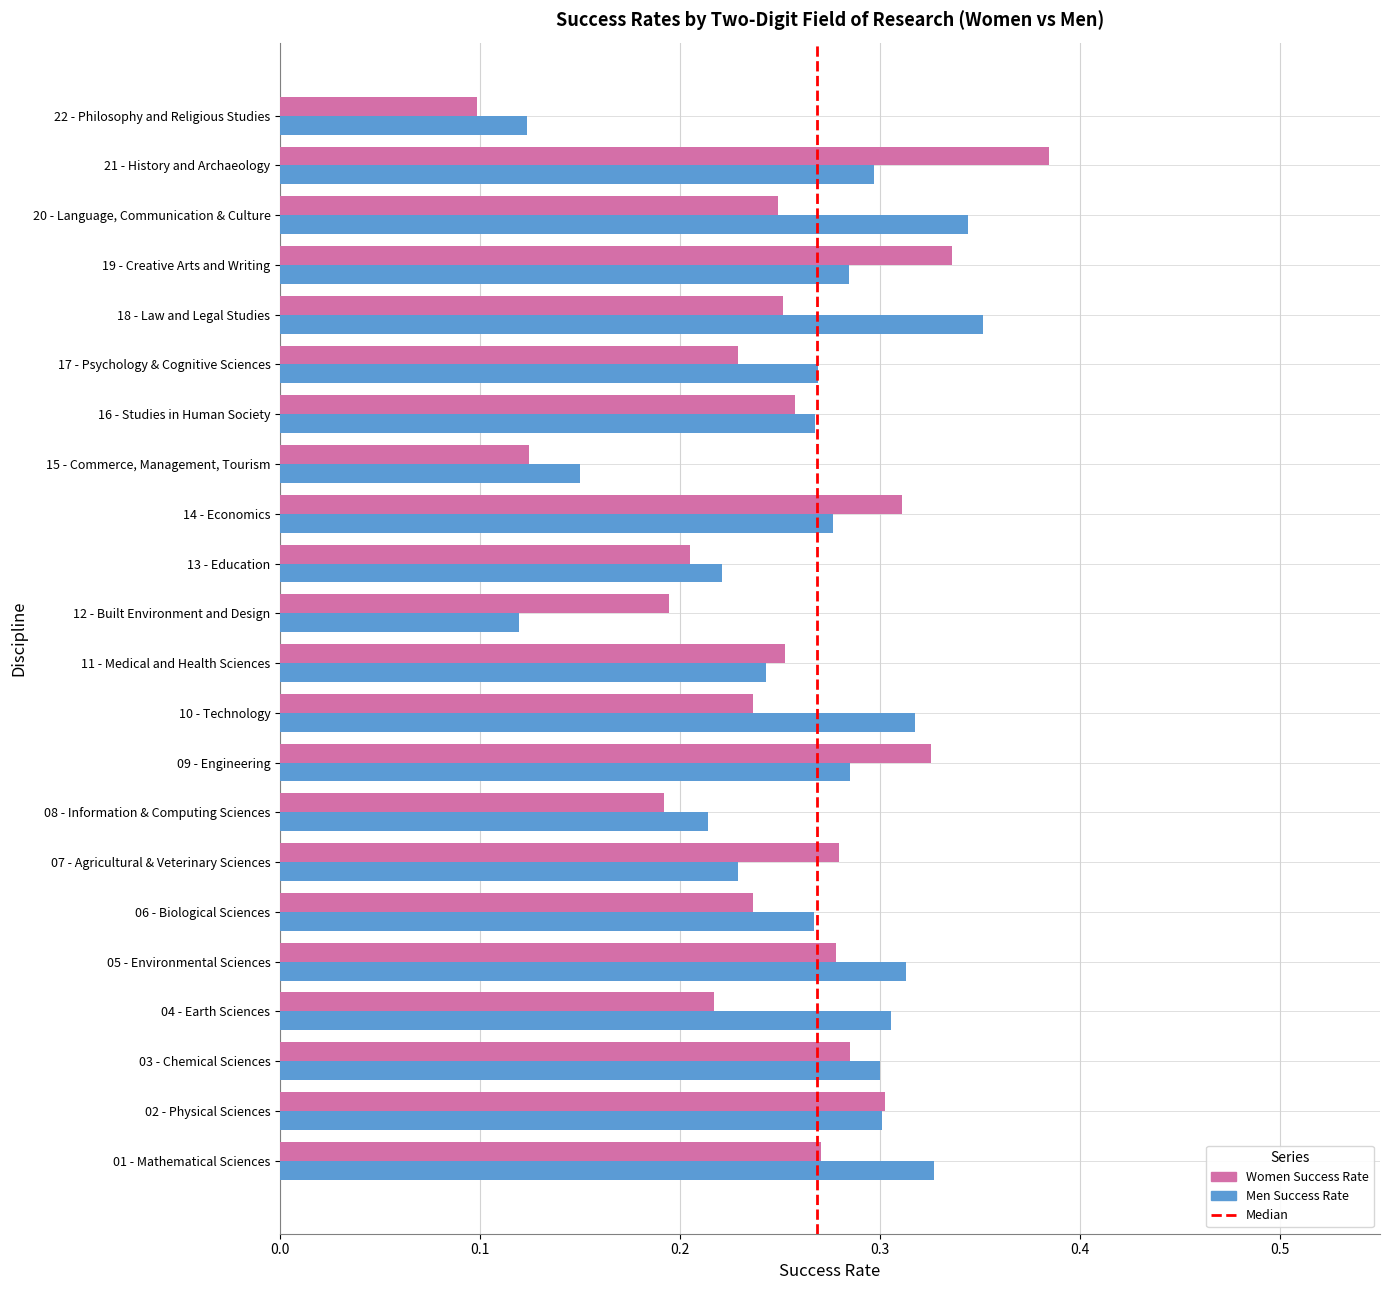

Which series has the largest total across all categories?

Men Success Rate